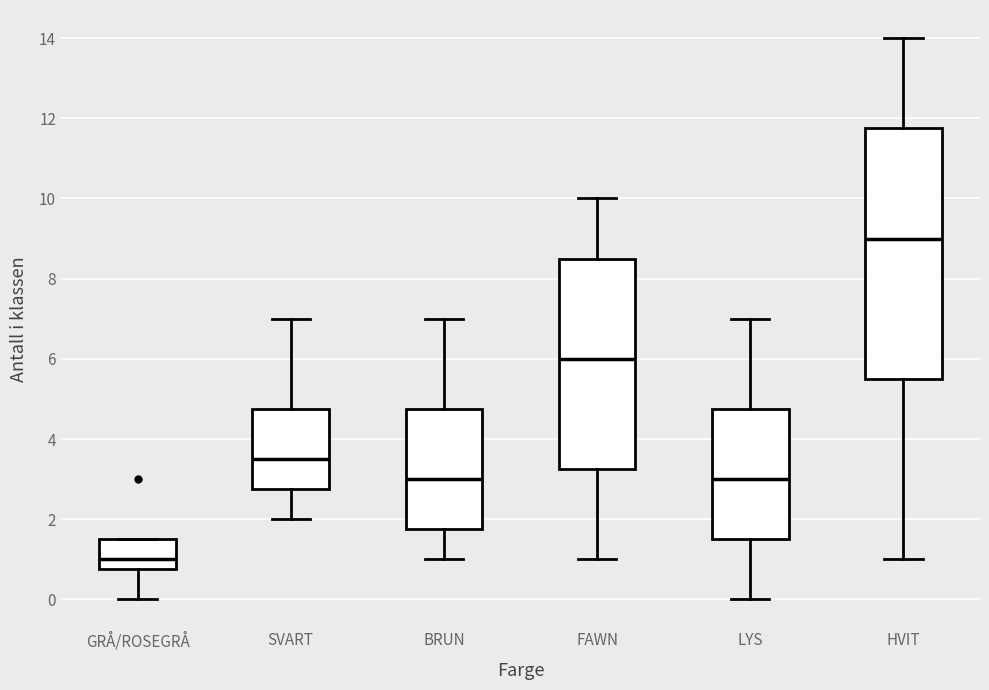

Reading left to right, read every box against the y-axis: the position of its median line, the range the box covers, and the ends of its whiskers. The values are not printed on the chart, so give them approximately, as read against the axis.

GRÅ/ROSEGRÅ: median 1.0, box 0.8 to 1.6, whiskers 0.0 to 1.6
SVART: median 3.6, box 2.8 to 4.8, whiskers 2.0 to 7.0
BRUN: median 3.0, box 1.8 to 4.8, whiskers 1.0 to 7.0
FAWN: median 6.0, box 3.2 to 8.6, whiskers 1.0 to 10.0
LYS: median 3.0, box 1.6 to 4.8, whiskers 0.0 to 7.0
HVIT: median 9.0, box 5.6 to 11.8, whiskers 1.0 to 14.0